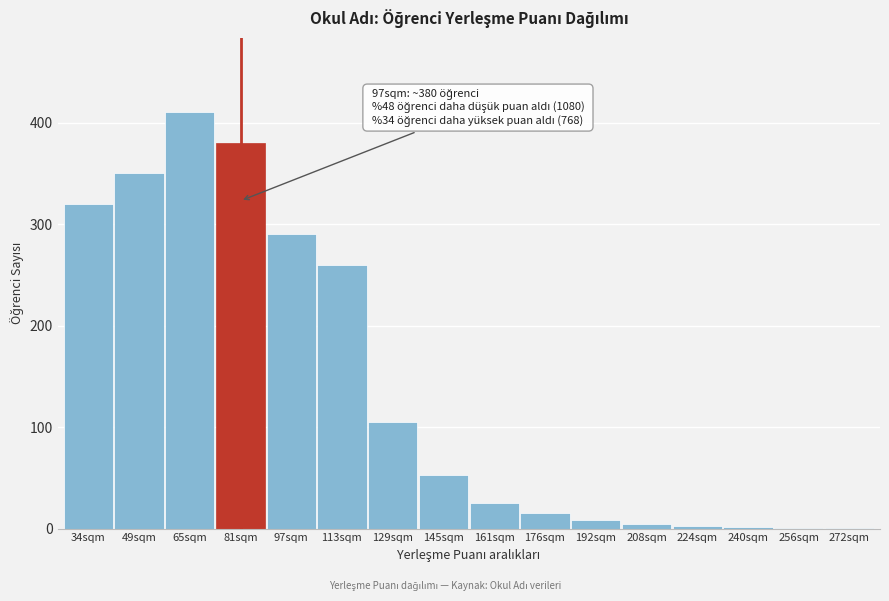

Which category has the highest value across all series?

65sqm